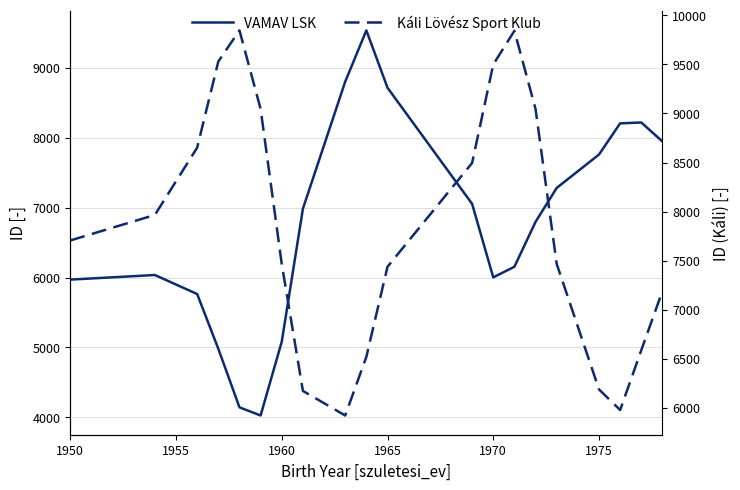

What is the difference between the maximum and minimum values in the Káli Lövész Sport Klub series?

3925.3